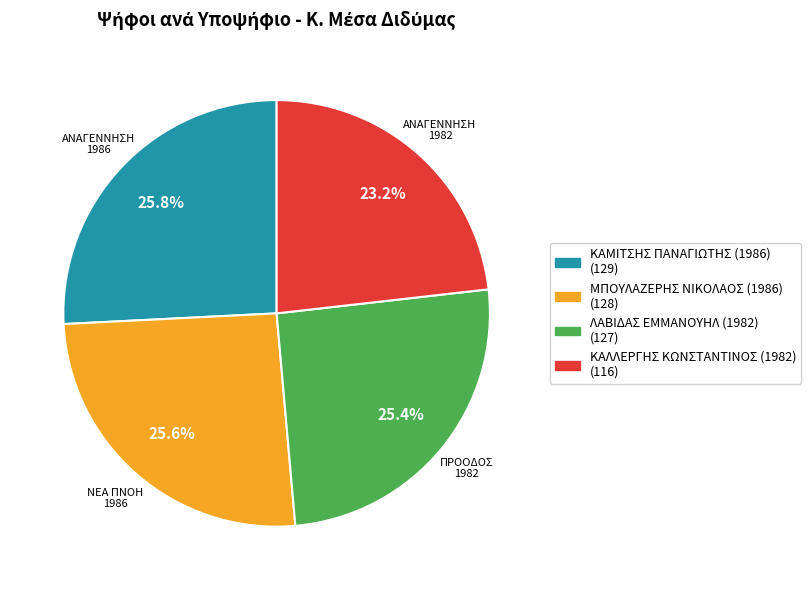

To the nearest percent, what is the difference between the ΚΑΛΛΕΡΓΗΣ ΚΩΝΣΤΑΝΤΙΝΟΣ (1982) and ΛΑΒΙΔΑΣ ΕΜΜΑΝΟΥΗΛ (1982) slice percentages?

2%